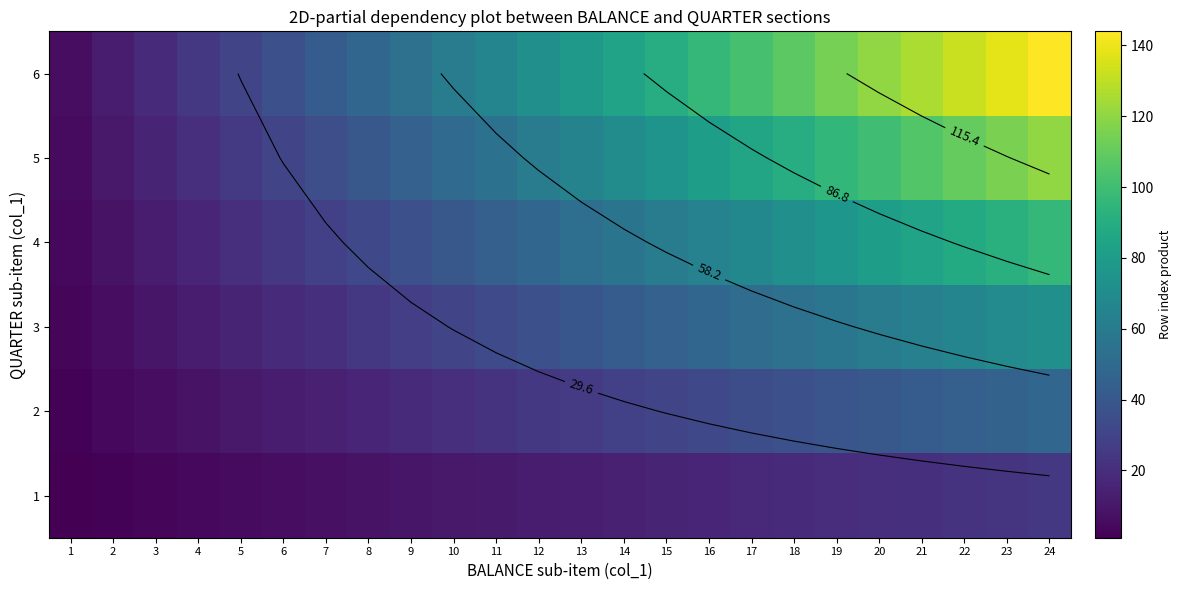

At 12, list the series in order from largest to smallest.

6, 5, 4, 3, 2, 1